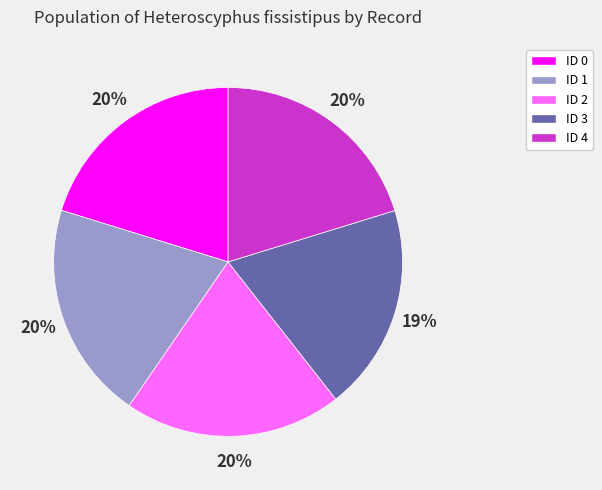

To the nearest percent, what portion does ID 3 represent?

19%